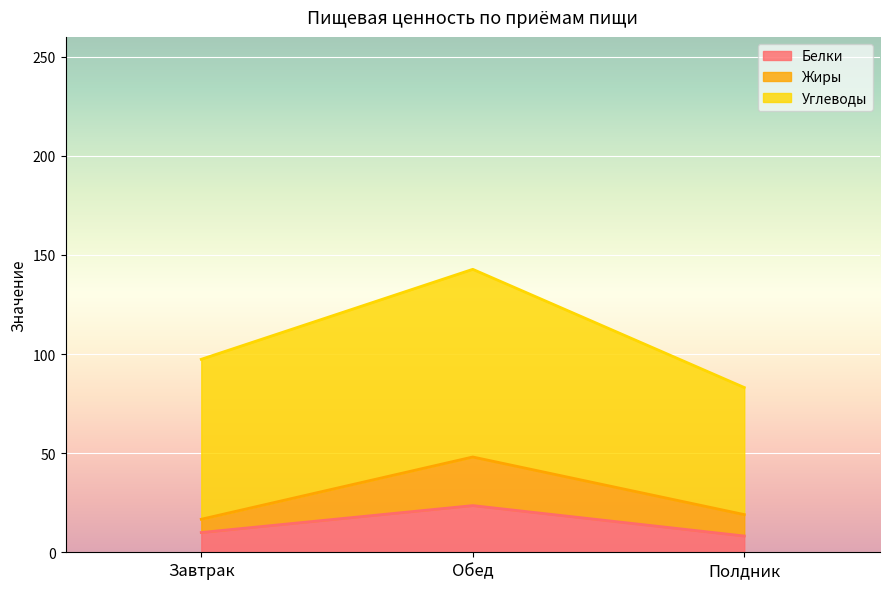

The Белки series shows 10.0 at Завтрак. True or false?

True